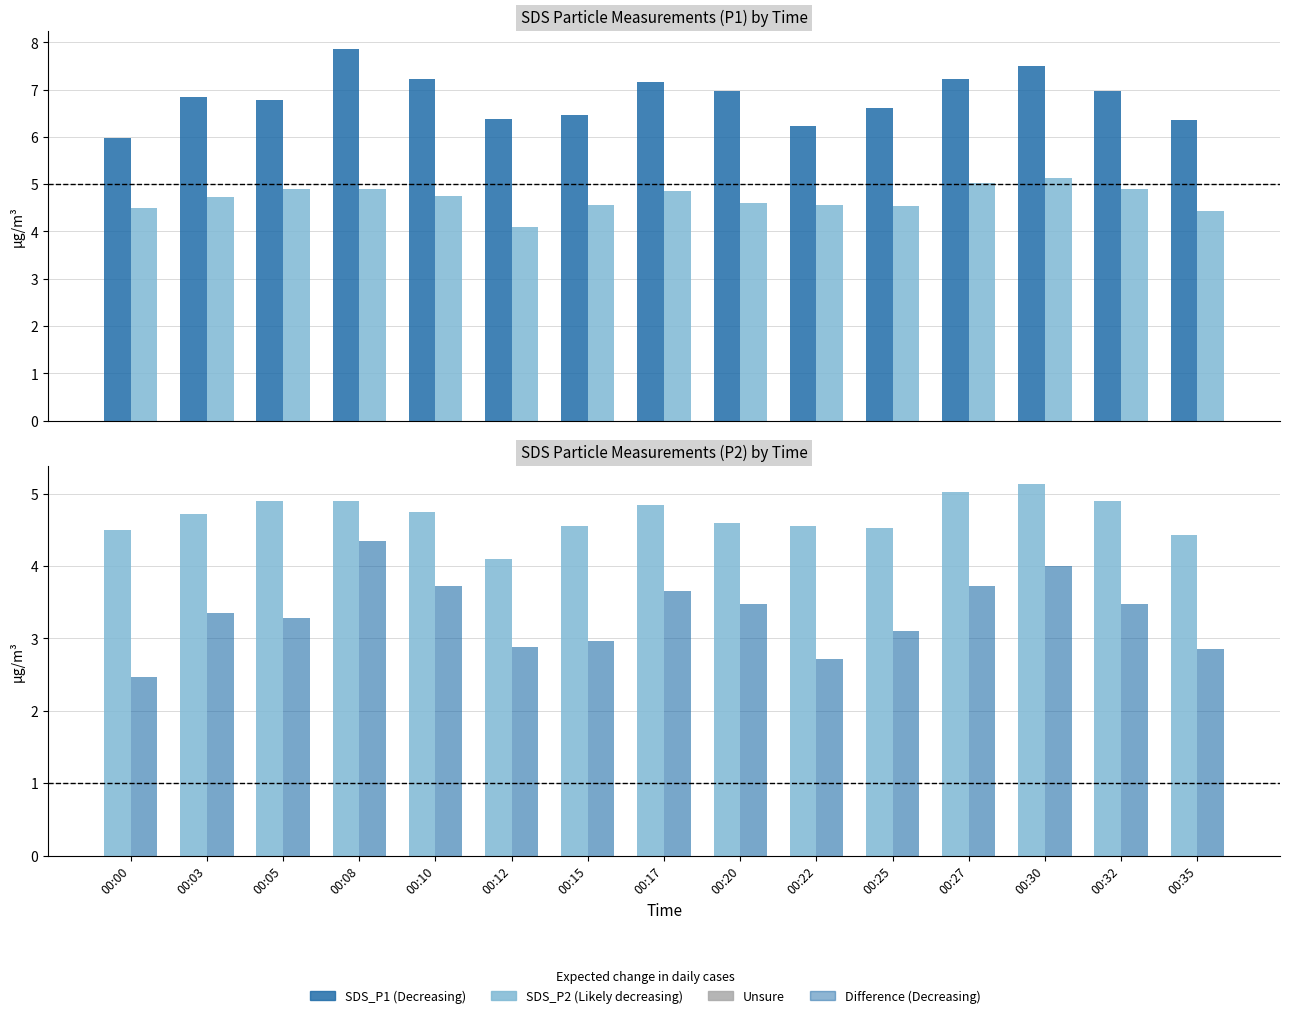

Read the SDS_P1 value at 00:05.

6.8